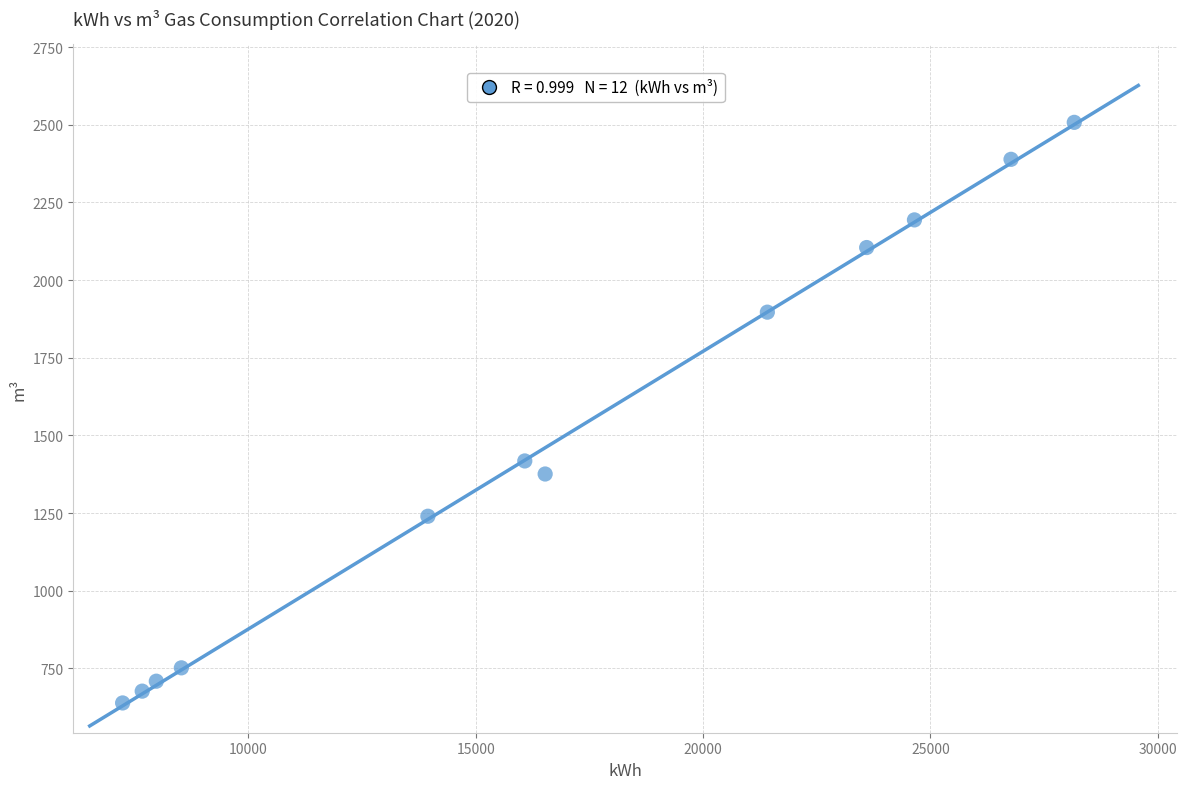

What is the range of X values (max minus min)?

20930